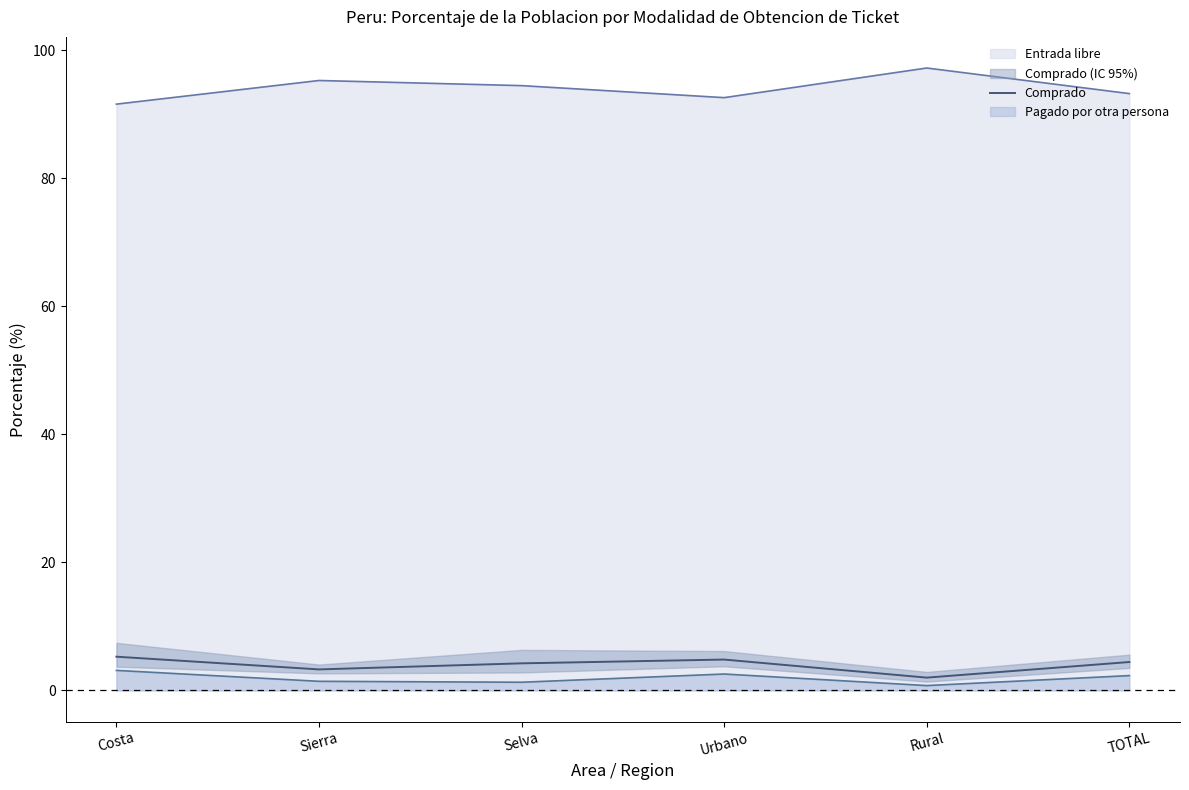

Reading left to right, what are all the values shown in this chart?

Costa=5.3	Sierra=3.3	Selva=4.2	Urbano=4.8	Rural=2.0	TOTAL=4.4